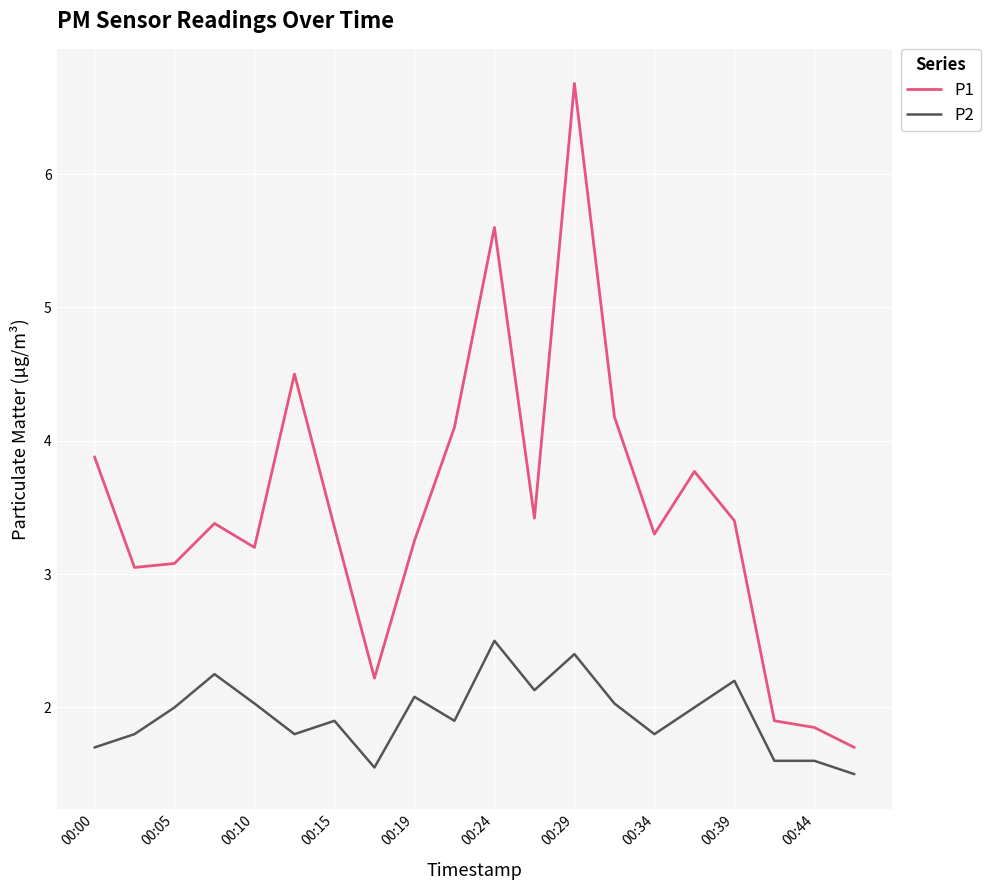

Which series has the widest spread of values?

P1